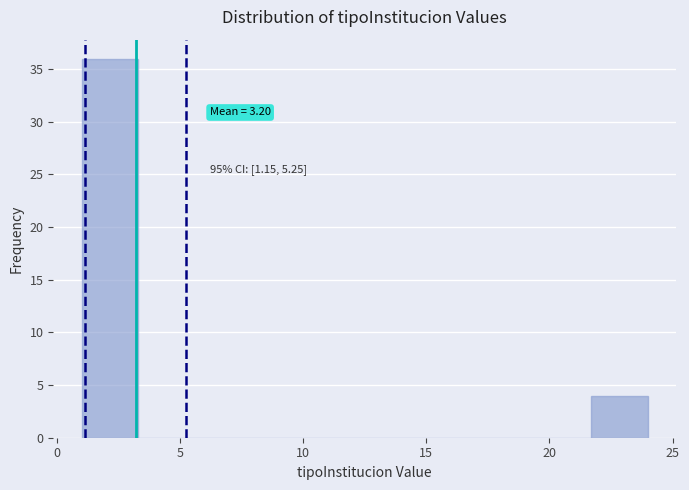

Over which range of the x-axis is the bar tallest?

1.0 to 3.3